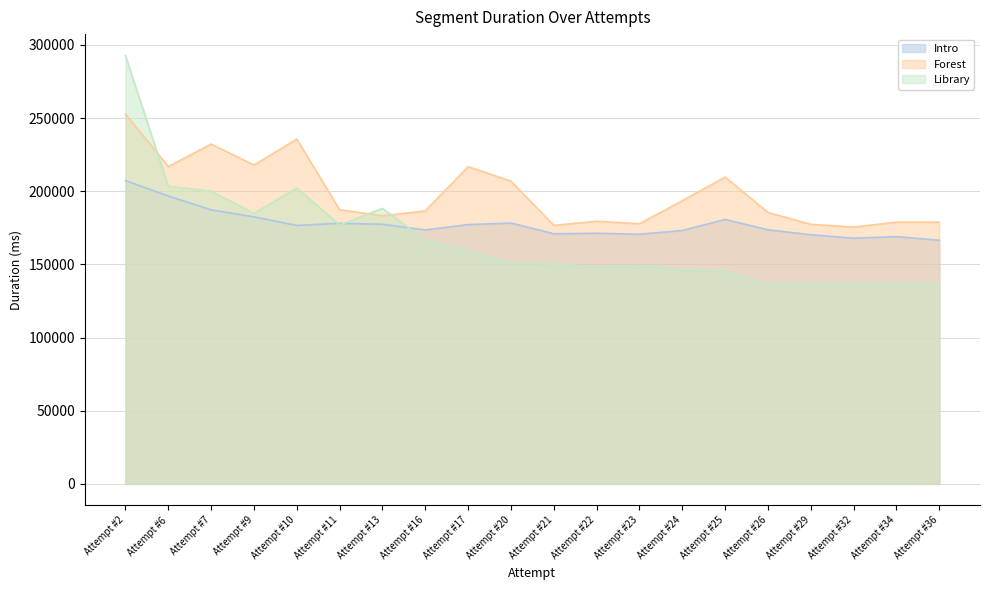

List the series in order of their overall mean, highest first.

Forest, Intro, Library